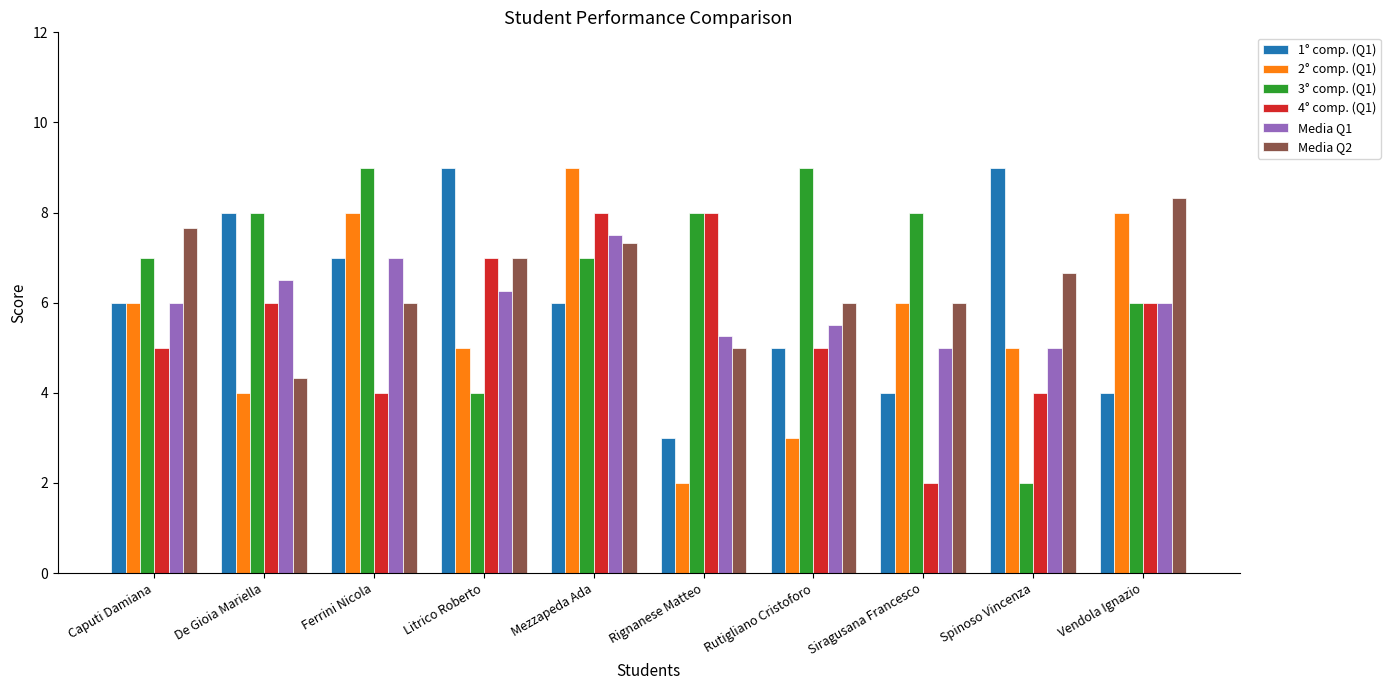

What is the spread (max minus min) of values at Ferrini Nicola?

5.0